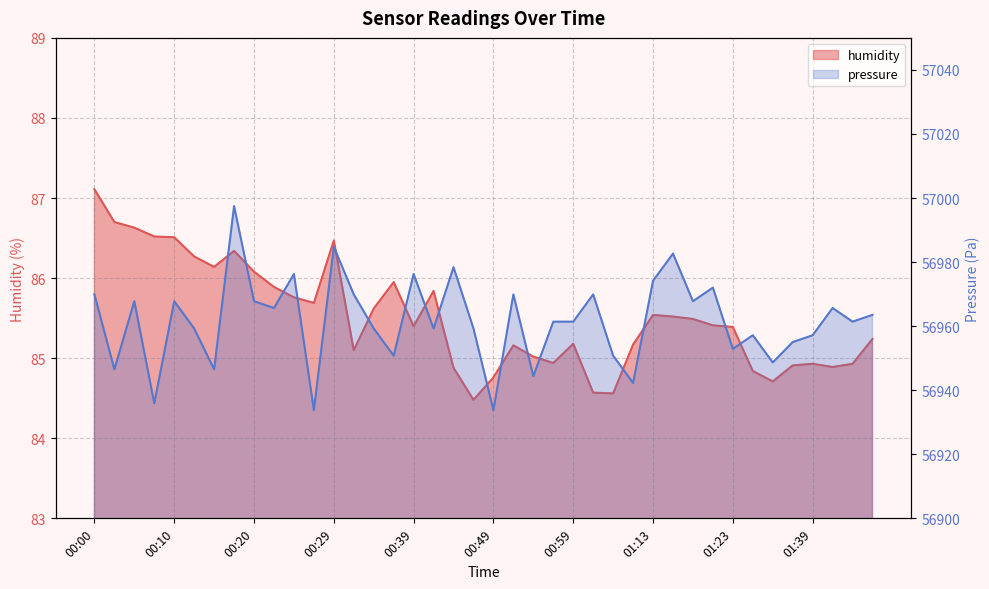

What is the minimum value shown in the chart?

84.5